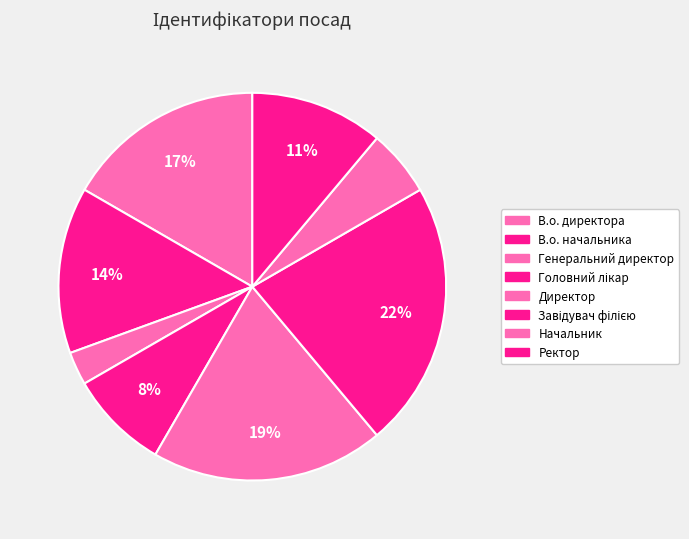

Count the number of slices in the pie.

8